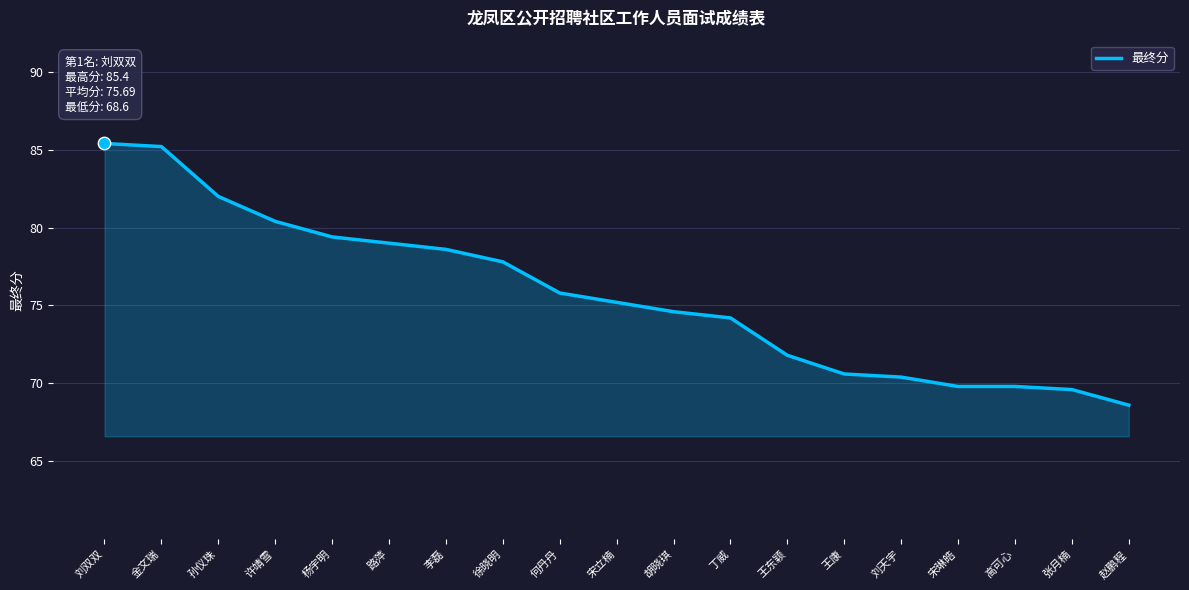

Approximately how many times larger is the value at 刘双双 compared to 丁威?

1.2